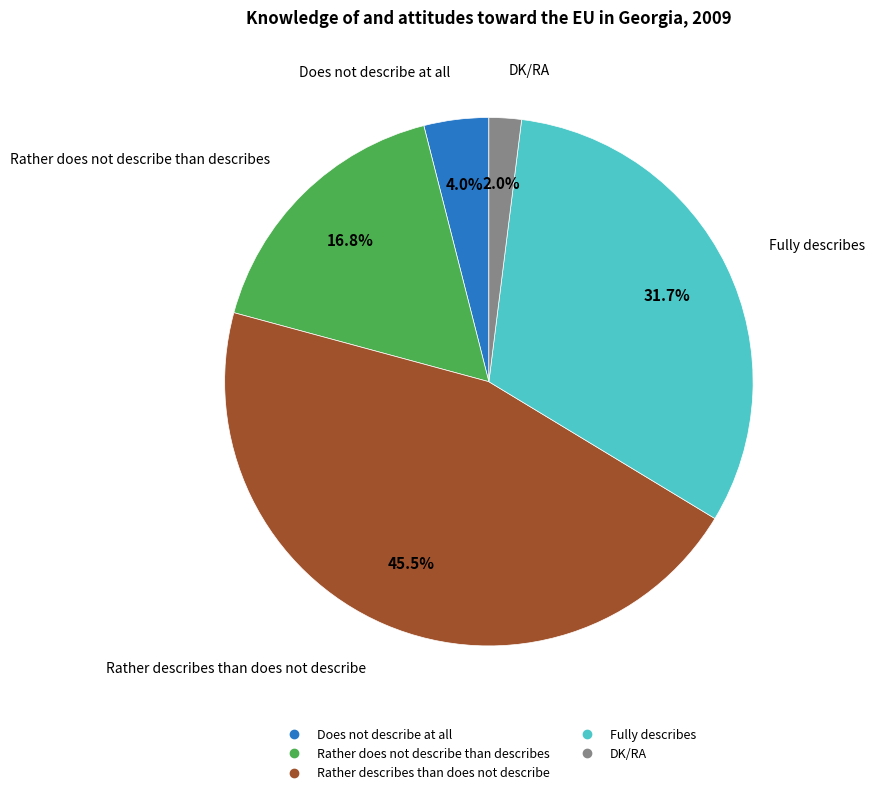

Is Fully describes the majority of the pie?

No